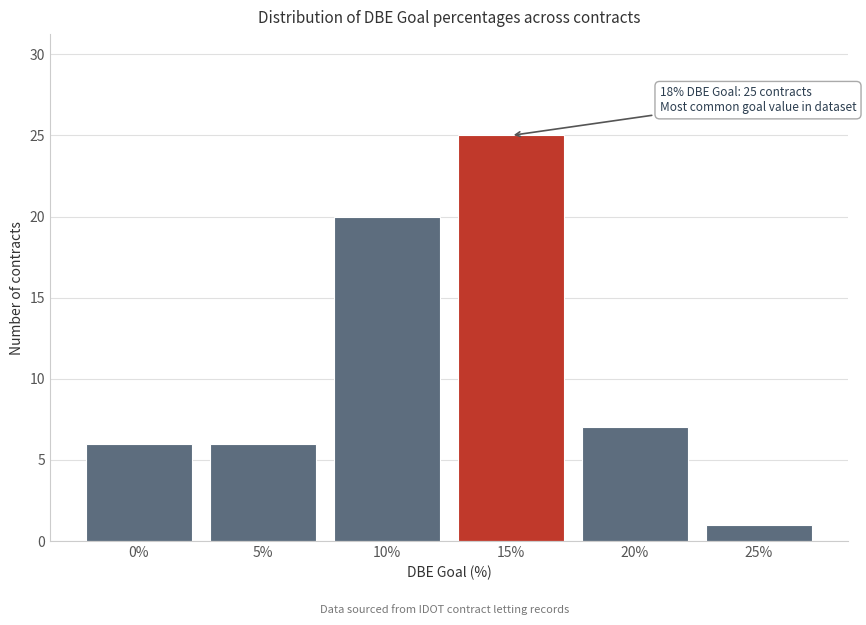

Reading left to right, extract all data points from this chart.

6	6	20	25	7	1